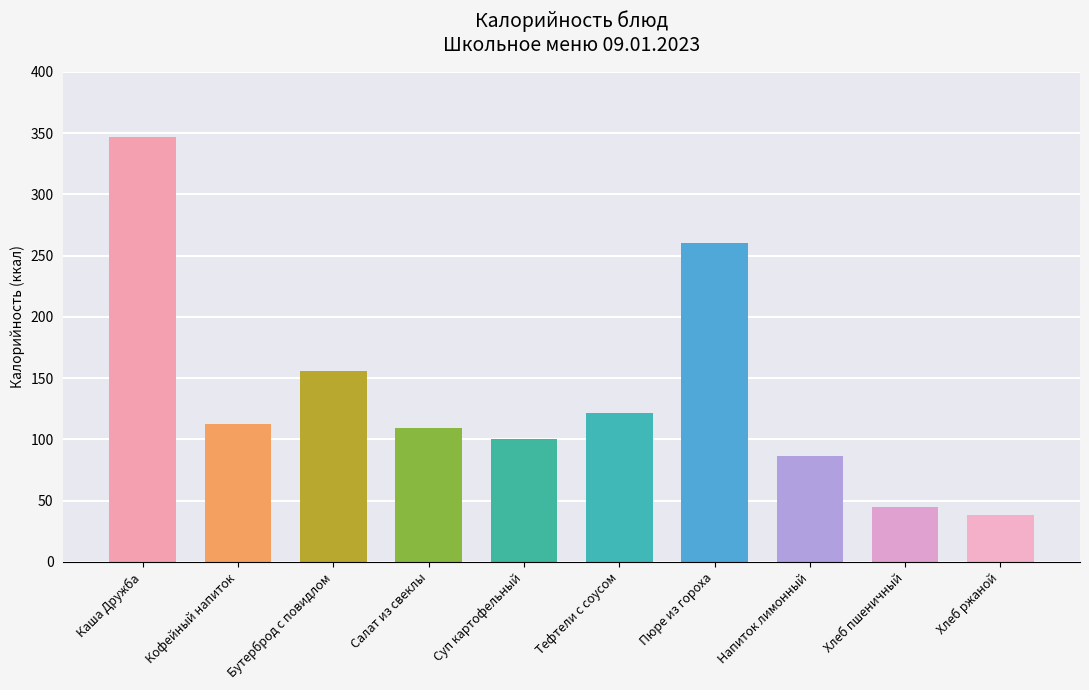

Reading left to right, transcribe all the data shown in this chart.

Каша Дружба=346.8	Кофейный напиток=112.7	Бутерброд с повидлом=156.2	Салат из свеклы=109.3	Суп картофельный=100.4	Тефтели с соусом=121.9	Пюре из гороха=260.3	Напиток лимонный=86.3	Хлеб пшеничный=45.2	Хлеб ржаной=38.0